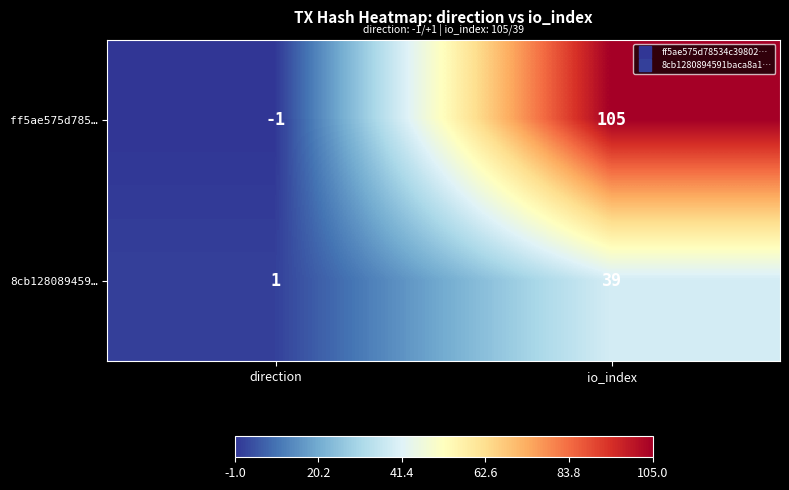

Rank the series by their average value, from highest to lowest.

ff5ae575d785…, 8cb128089459…